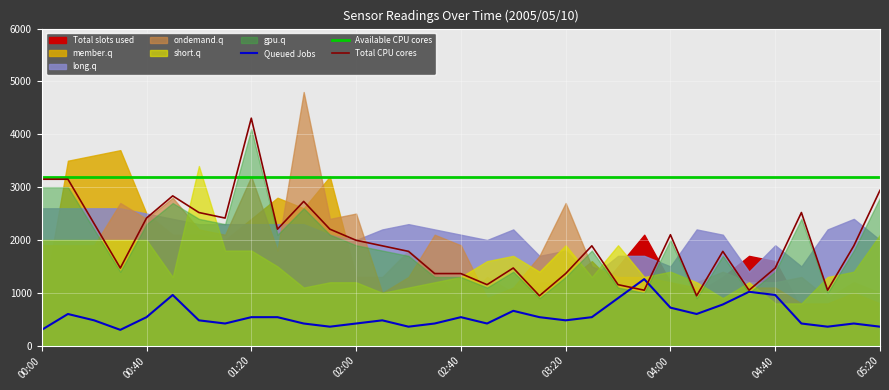

True or false: Queued Jobs and Available CPU cores intersect in this chart.

False